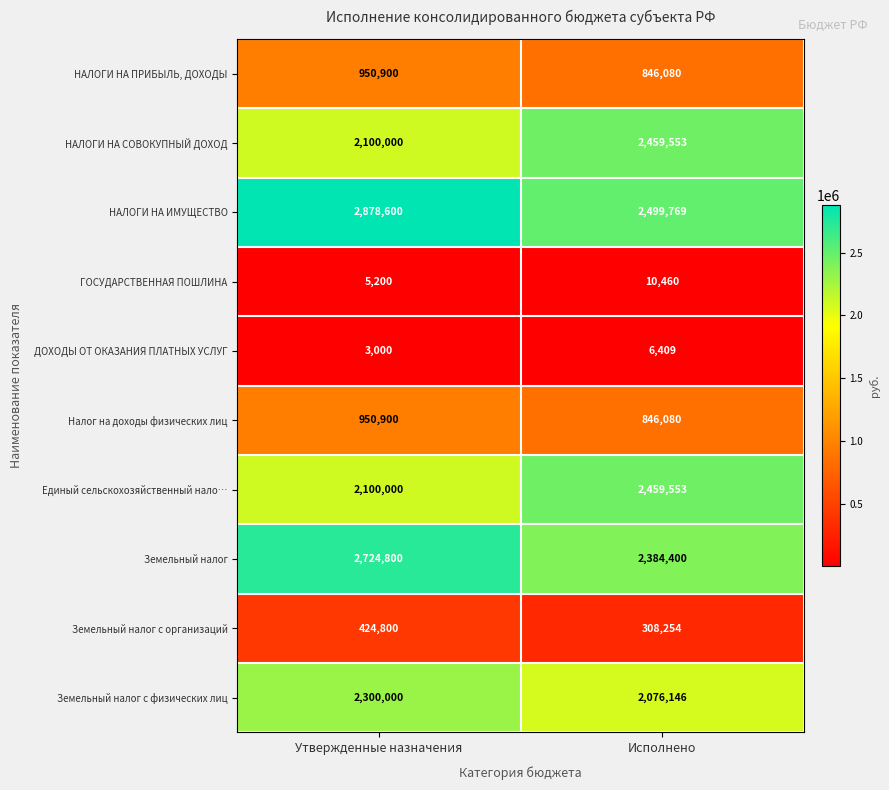

What is the difference between the highest and lowest values at Утвержденные назначения?

2875600